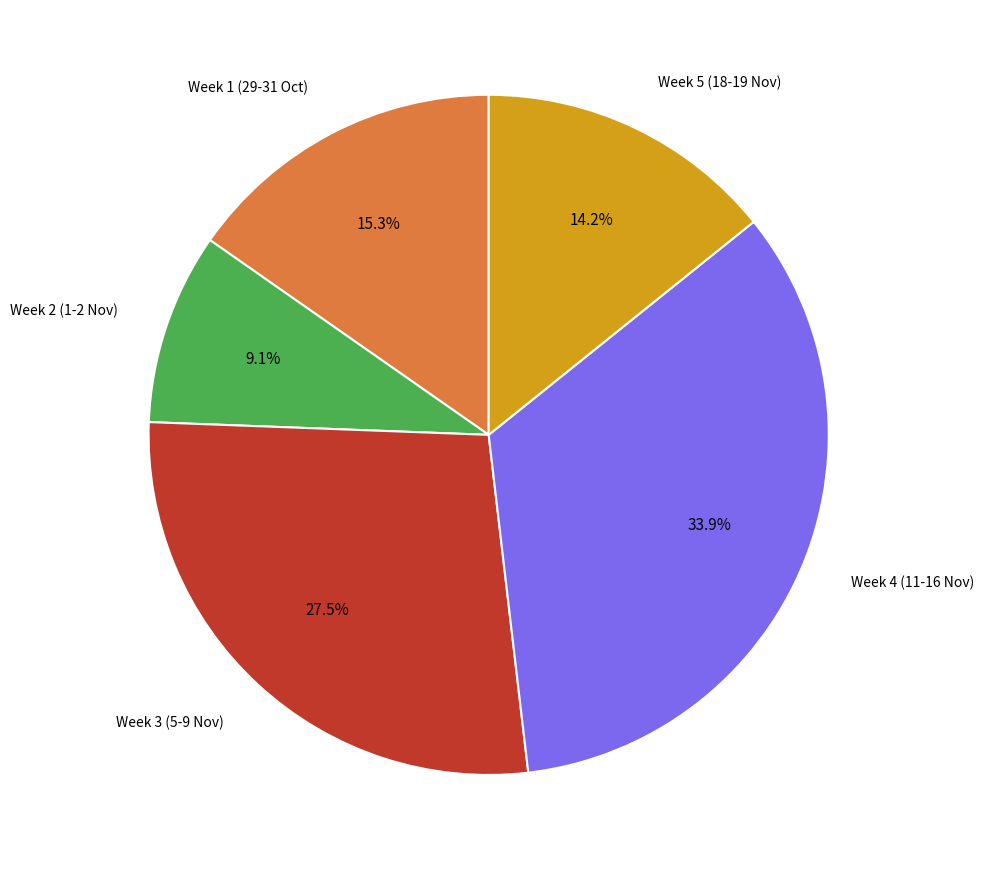

Is there any slice that represents more than half of the pie?

No